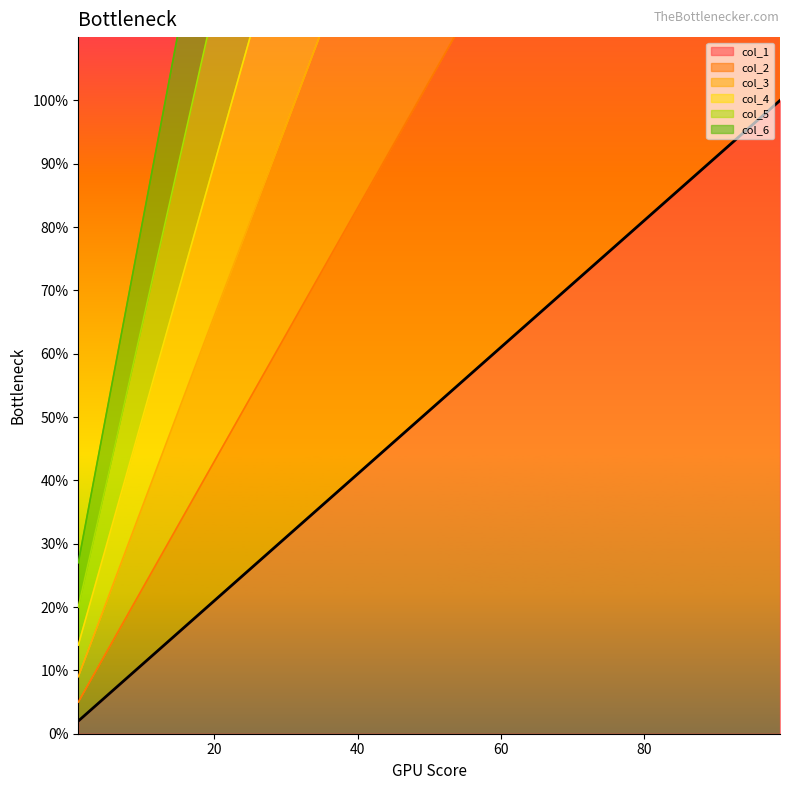

Which series has the largest total across all categories?

col_6